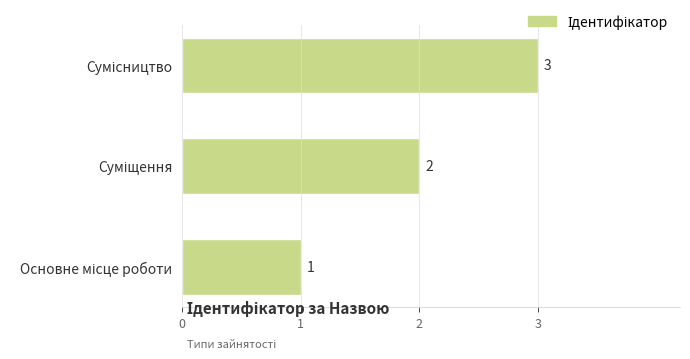

How many values are between 1 and 3?

3